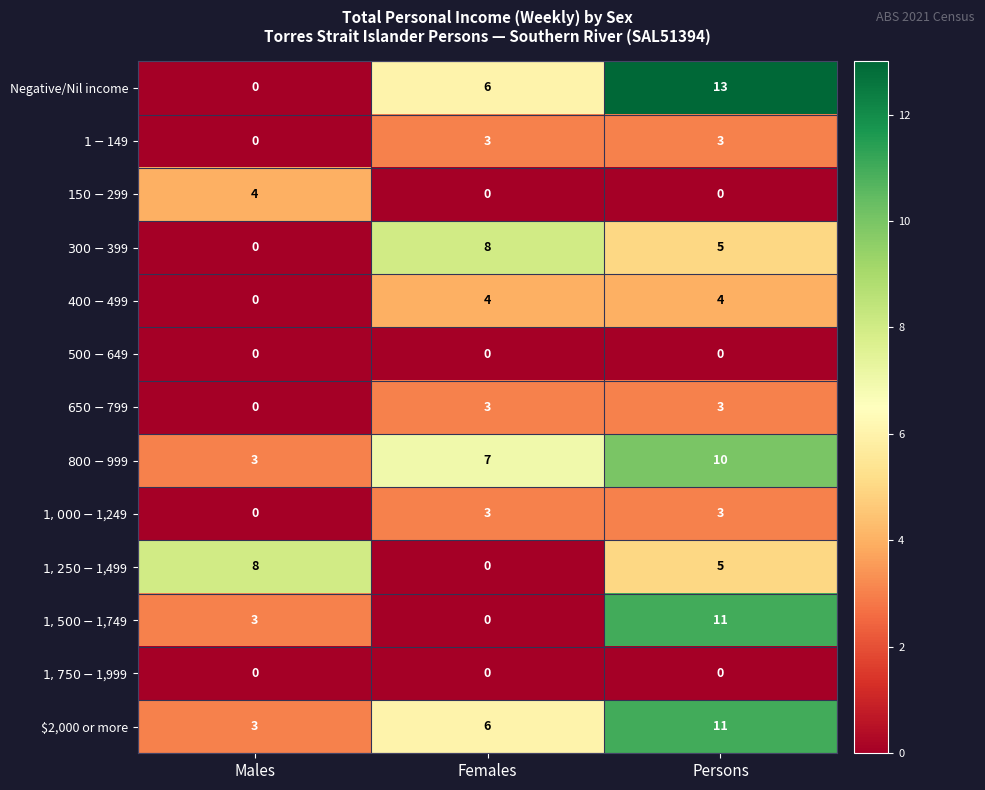

What is the spread (max minus min) of values at Females?

8